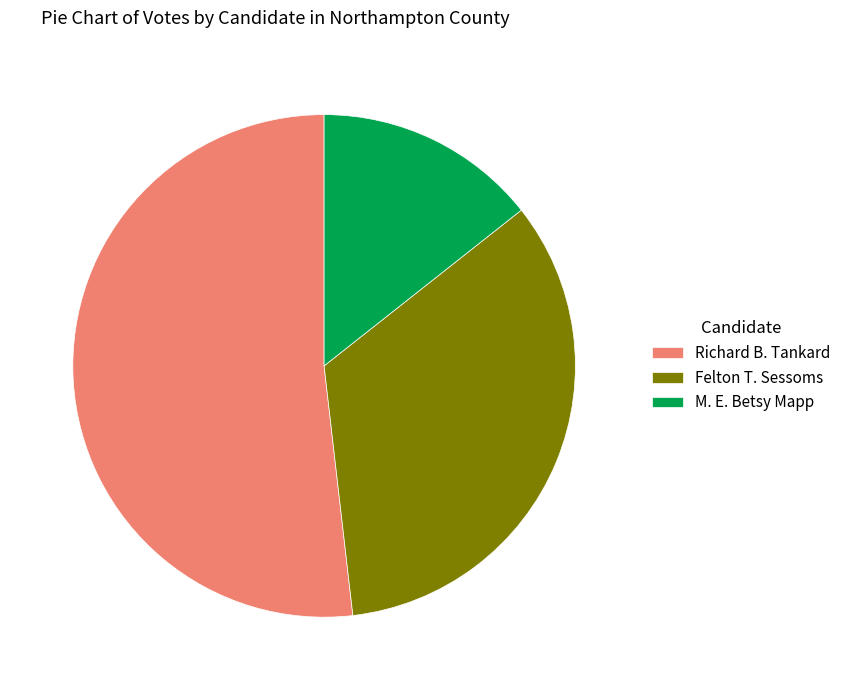

The M. E. Betsy Mapp slice represents 27% of the pie. True or false?

False